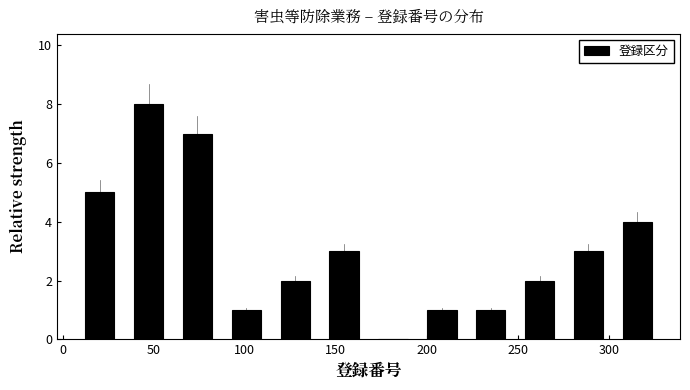

Reading left to right, list every bar in this chart as the range it spans on the x-axis followed by its height. Neither the bar edges nor the heights are printed on the chart, so give them approximately, as read against the axes.

5 to 35: 5
35 to 60: 8
60 to 90: 7
90 to 115: 1
115 to 140: 2
140 to 170: 3
170 to 195: 0
195 to 220: 1
220 to 250: 1
250 to 275: 2
275 to 300: 3
300 to 330: 4